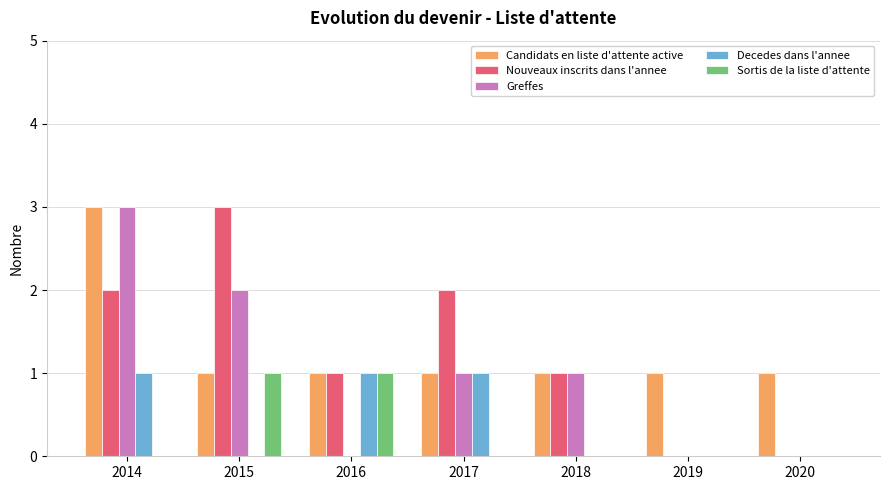

Reading left to right, list all the values displayed in this chart.

Candidats en liste d'attente active: 3	1	1	1	1	1	1
Nouveaux inscrits dans l'annee: 2	3	1	2	1	0	0
Greffes: 3	2	0	1	1	0	0
Decedes dans l'annee: 1	0	1	1	0	0	0
Sortis de la liste d'attente: 0	1	1	0	0	0	0